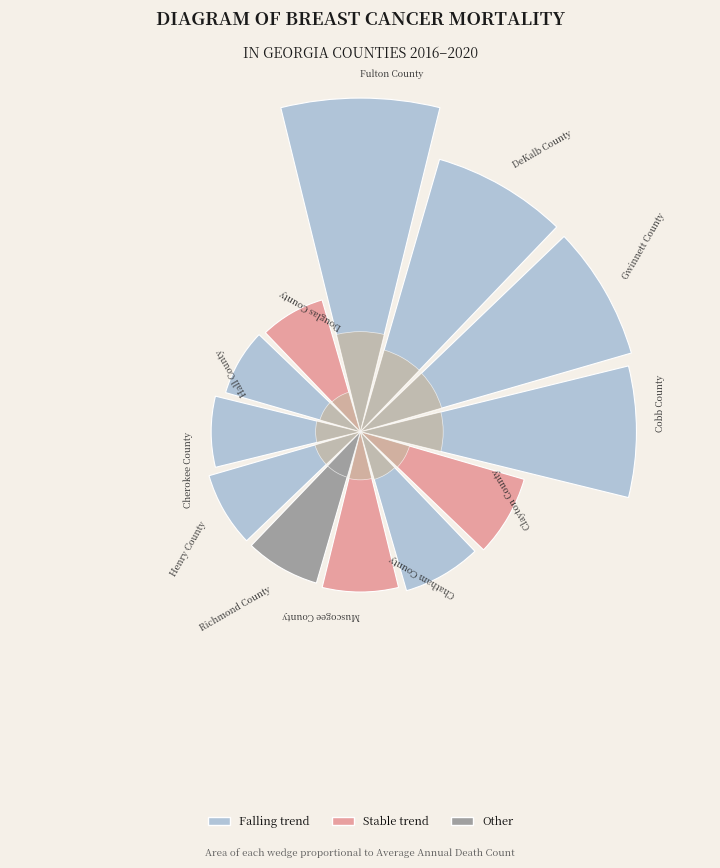

Rank the categories by value from highest to lowest.

Fulton County, DeKalb County, Gwinnett County, Cobb County, Clayton County, Chatham County, Muscogee County, Richmond County, Henry County, Cherokee County, Hall County, Douglas County